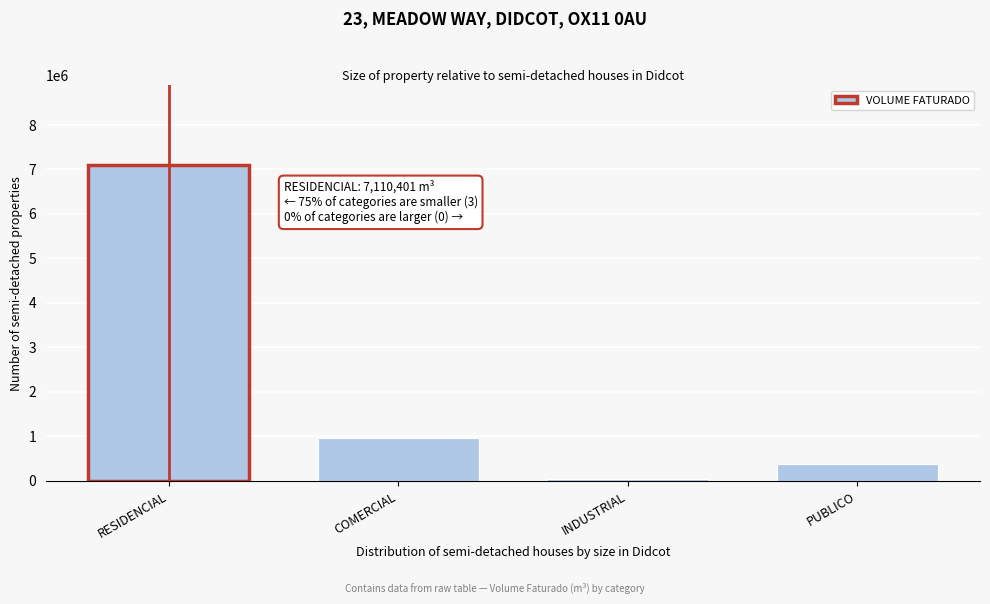

Reading left to right, list all the values displayed in this chart.

7110401	969819	28859	374576